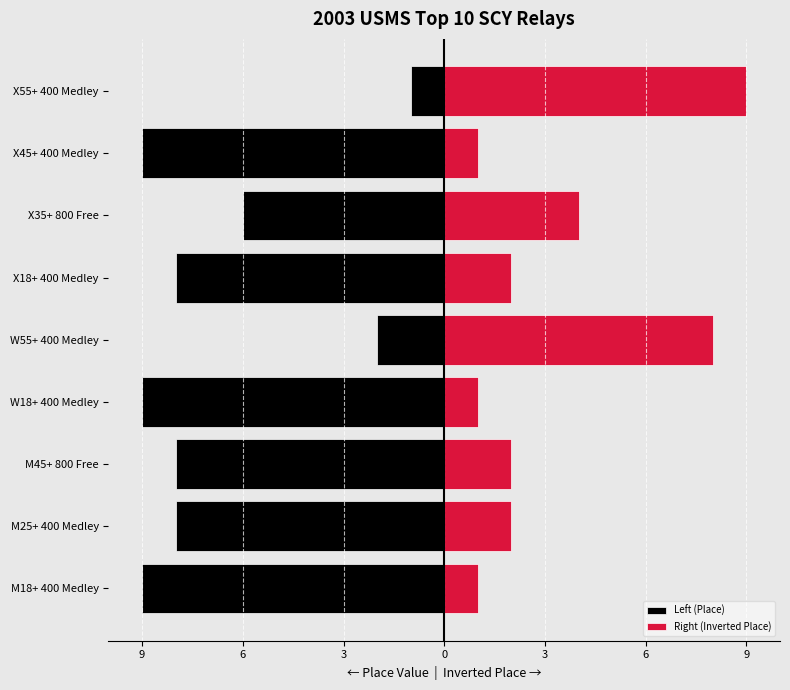

Is it true that Left (Place) equals -9 at X45+ 400 Medley?

True